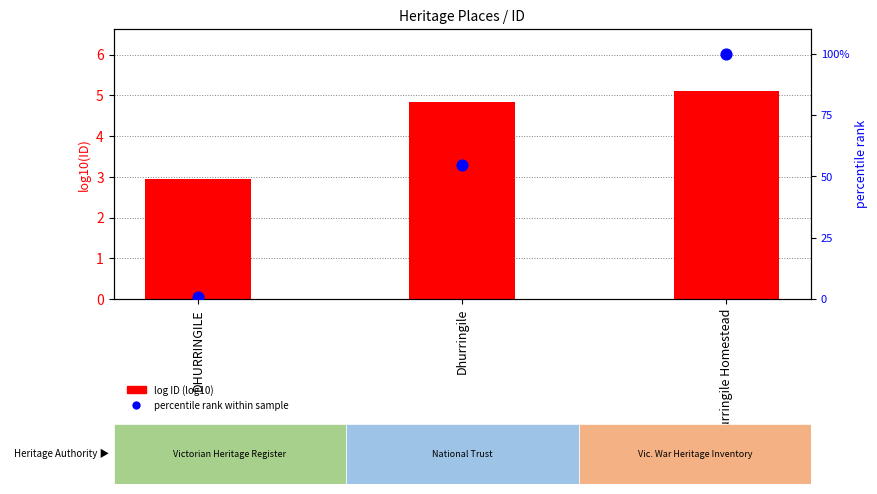

Is the value of percentile rank within sample at Dhurringile Homestead greater than the value of log ID (log10) at DHURRINGILE?

Yes